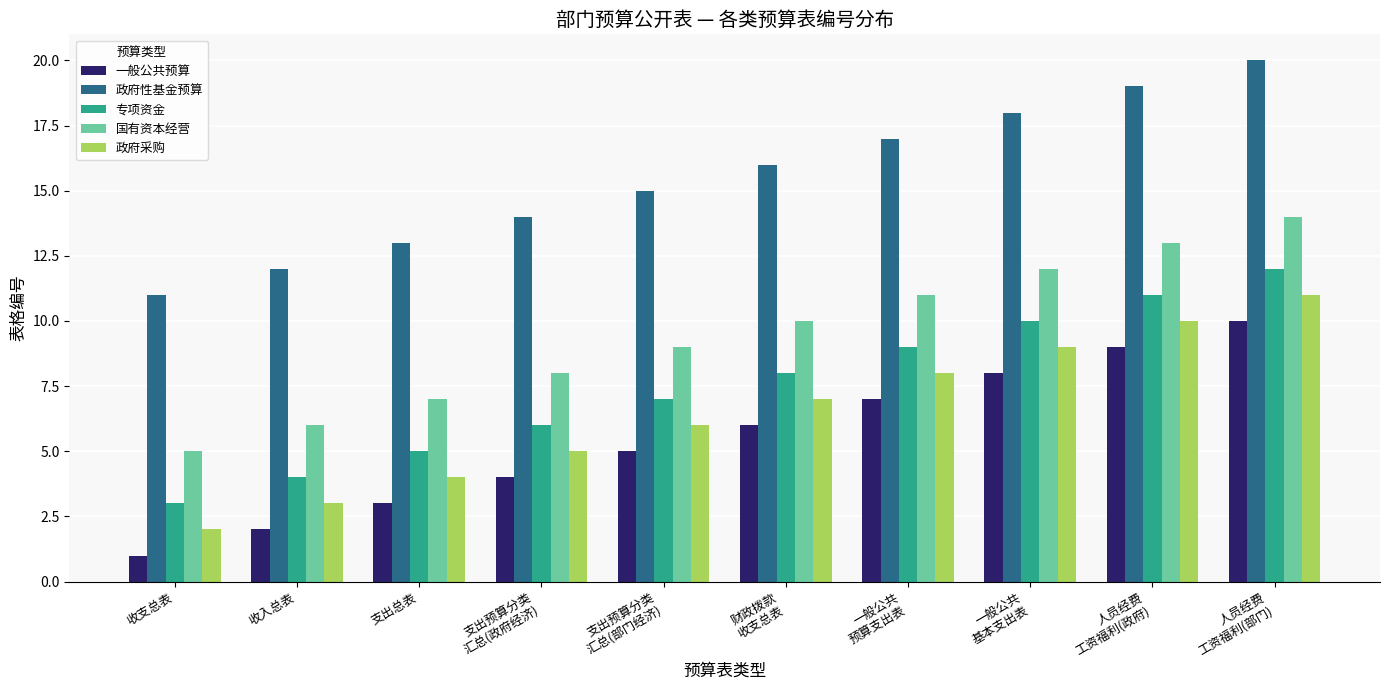

What is the label of the 5th bar from the left?

支出预算分类
汇总(部门经济)